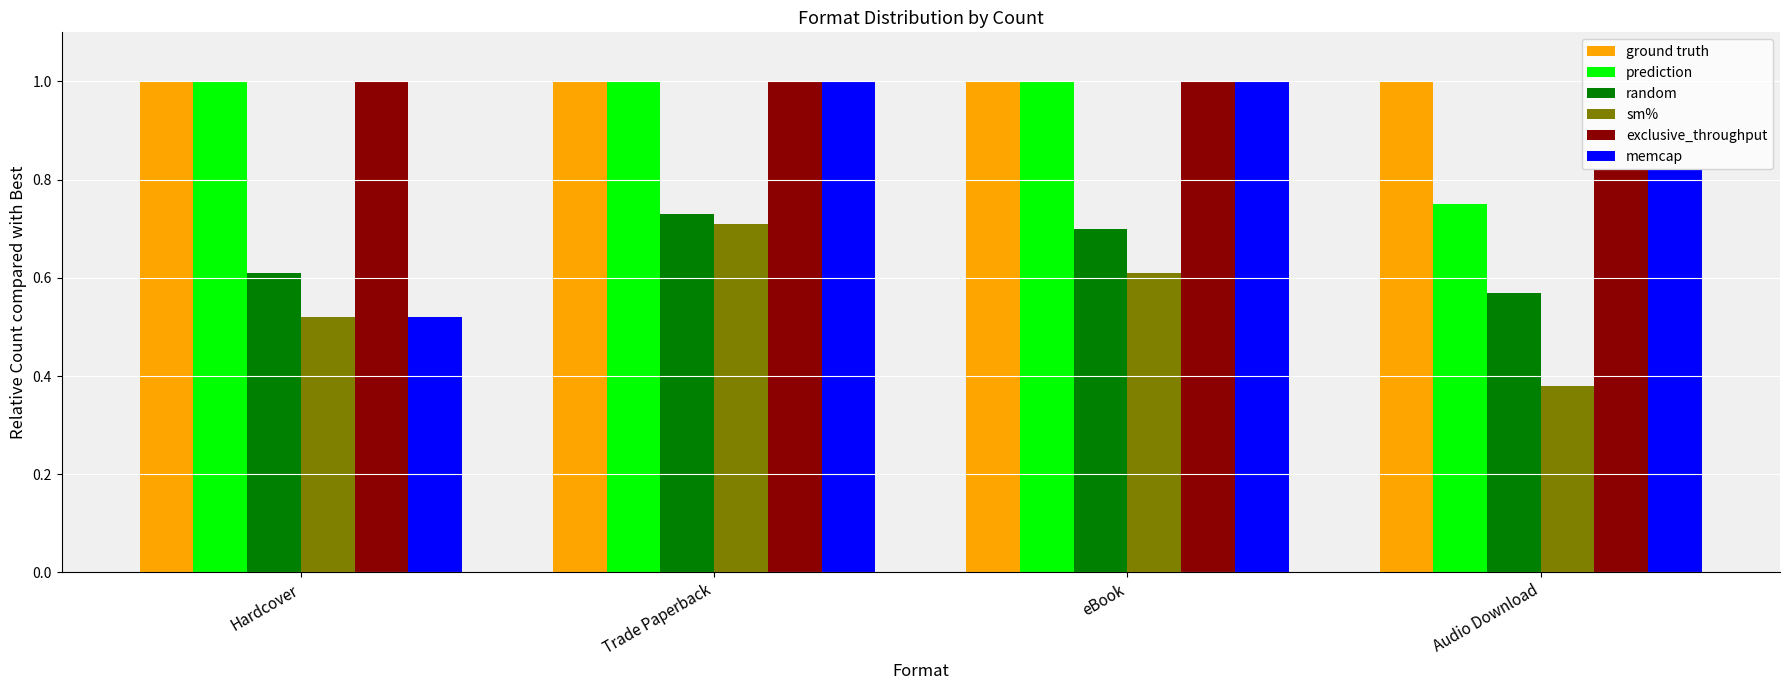

How many groups of bars are there?

4